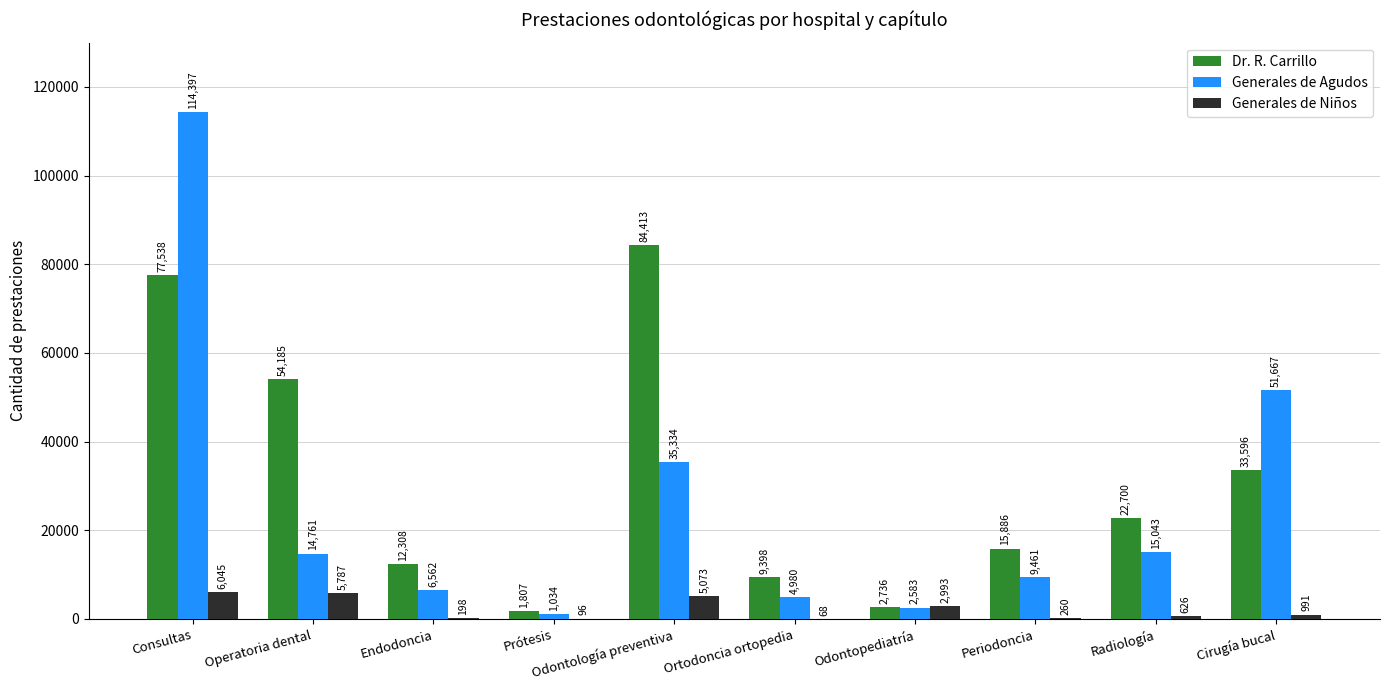

What is the spread (max minus min) of values at Ortodoncia ortopedia?

9330